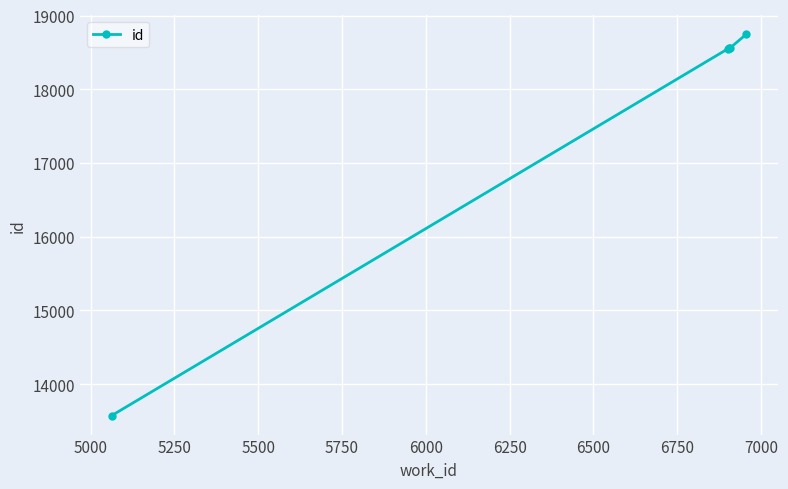

What is the smallest value displayed?

13573